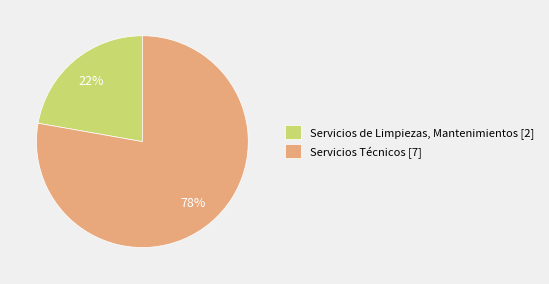

True or false: Servicios Técnicos accounts for 78% of the total.

True